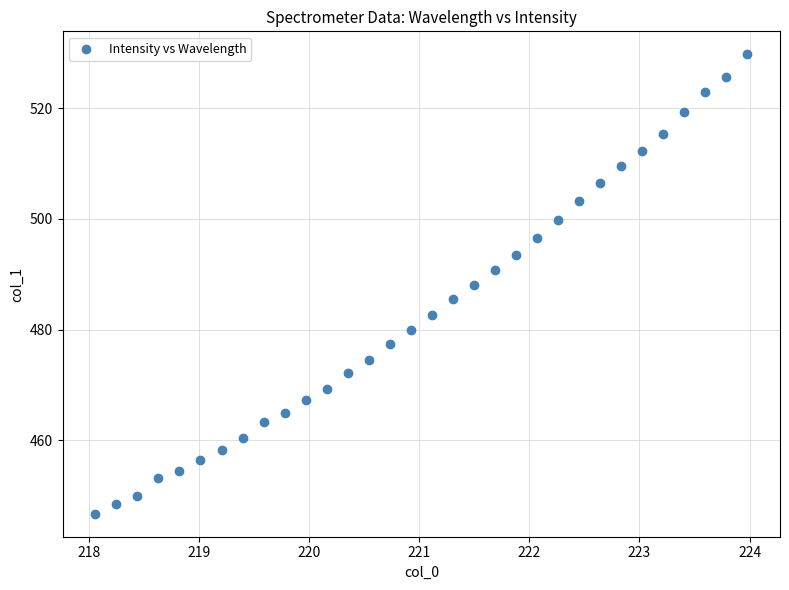

What is the range of Y values (max minus min)?

82.9